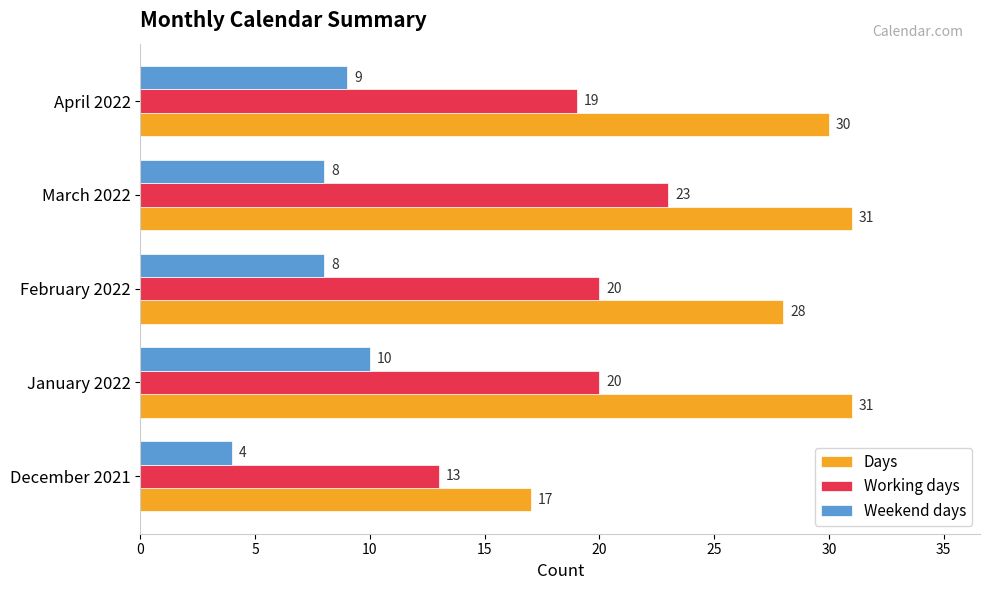

What is the sum of the Working days values at February 2022 and January 2022?

40